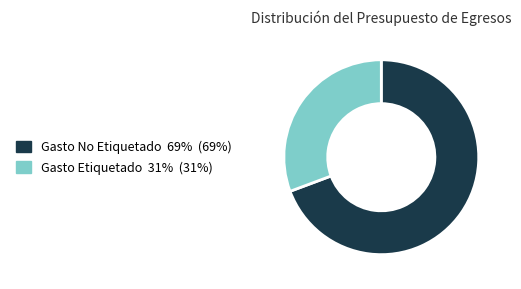

Which has a higher value, Gasto No Etiquetado or Gasto Etiquetado?

Gasto No Etiquetado